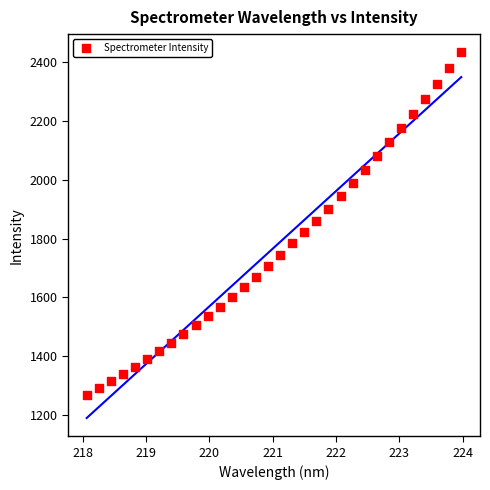

What is the range of X values (max minus min)?

5.9